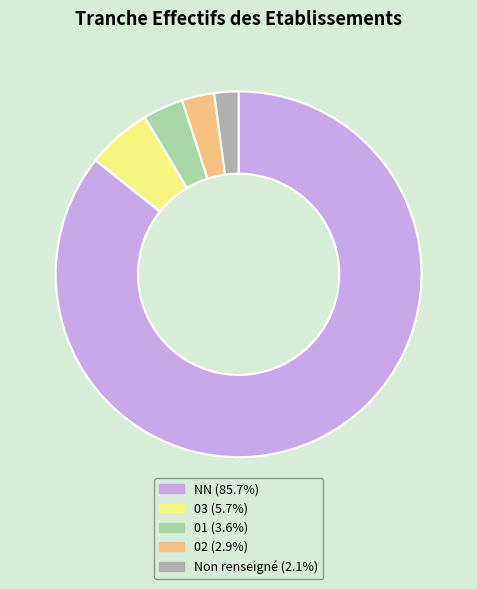

Count the number of slices in the pie.

5